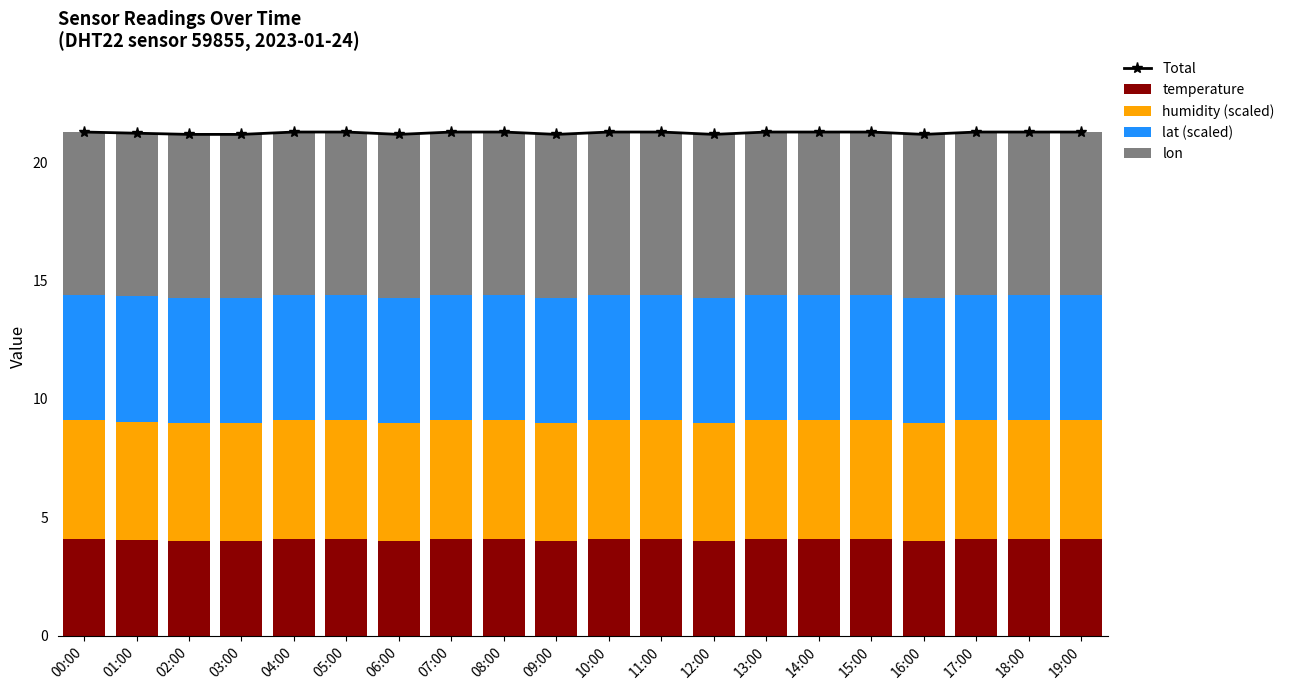

Reading left to right, list all the values displayed in this chart.

Total: 21.3	21.2	21.2	21.2	21.3	21.3	21.2	21.3	21.3	21.2	21.3	21.3	21.2	21.3	21.3	21.3	21.2	21.3	21.3	21.3
temperature: 4.1	4.0	4.0	4.0	4.1	4.1	4.0	4.1	4.1	4.0	4.1	4.1	4.0	4.1	4.1	4.1	4.0	4.1	4.1	4.1
humidity (scaled): 5.0	5.0	5.0	5.0	5.0	5.0	5.0	5.0	5.0	5.0	5.0	5.0	5.0	5.0	5.0	5.0	5.0	5.0	5.0	5.0
lat (scaled): 5.3	5.3	5.3	5.3	5.3	5.3	5.3	5.3	5.3	5.3	5.3	5.3	5.3	5.3	5.3	5.3	5.3	5.3	5.3	5.3
lon: 6.9	6.9	6.9	6.9	6.9	6.9	6.9	6.9	6.9	6.9	6.9	6.9	6.9	6.9	6.9	6.9	6.9	6.9	6.9	6.9